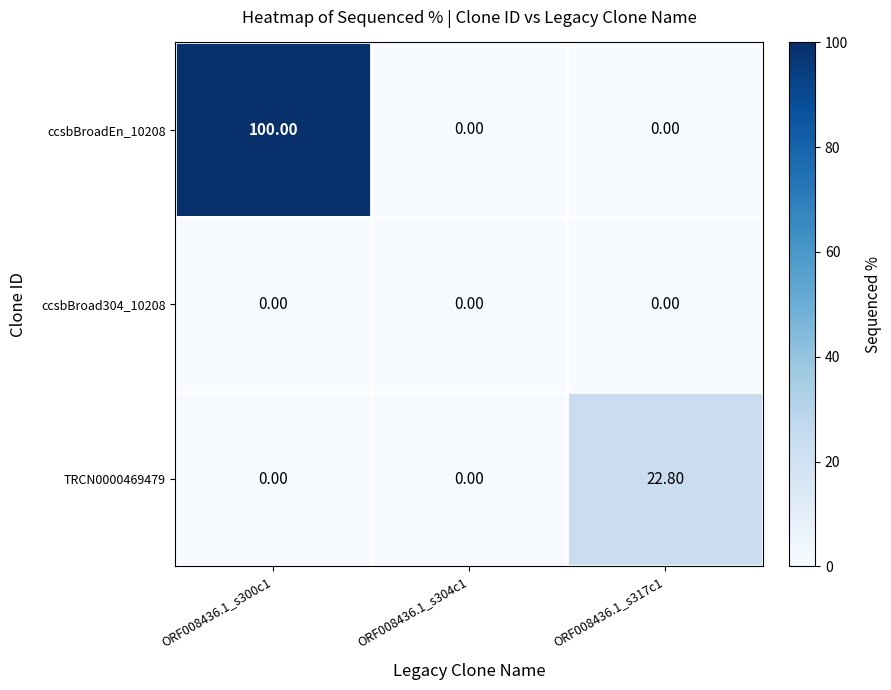

Which series has the widest spread of values?

ccsbBroadEn_10208